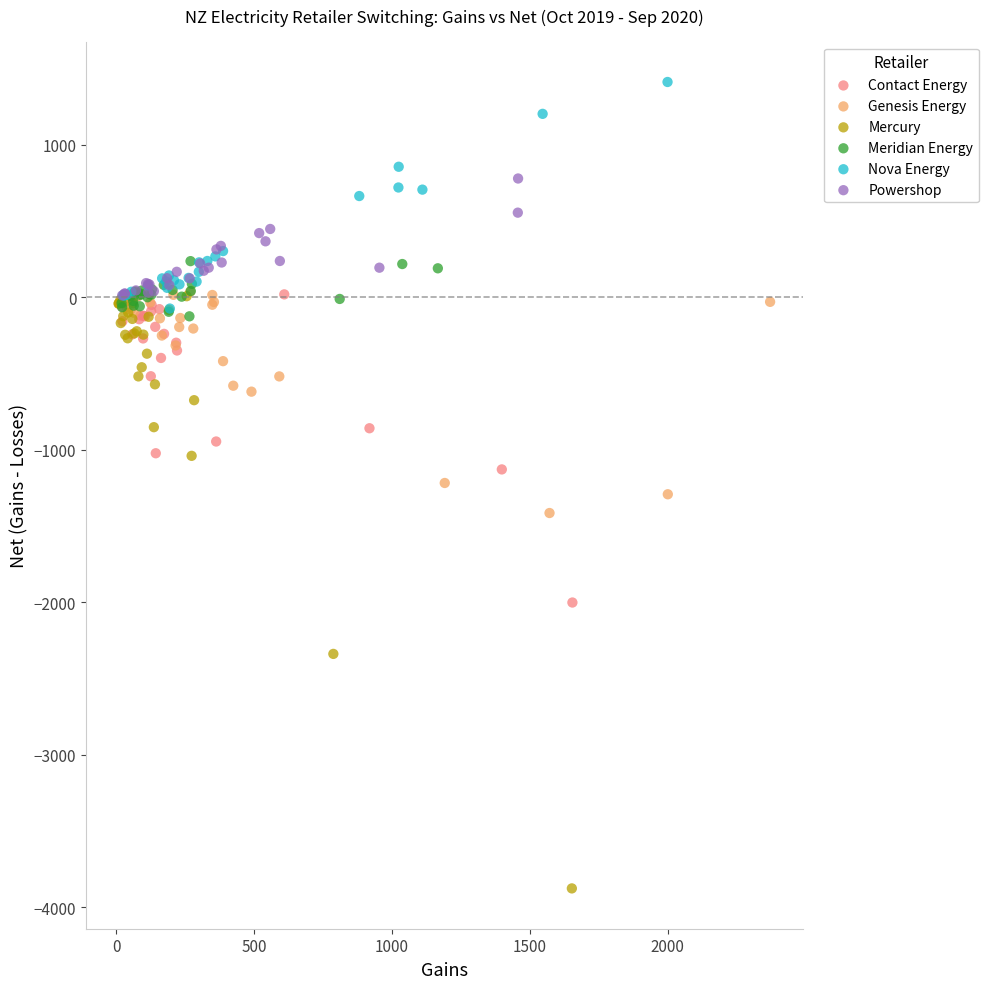

Which series has the largest Y range (max minus min)?

Mercury